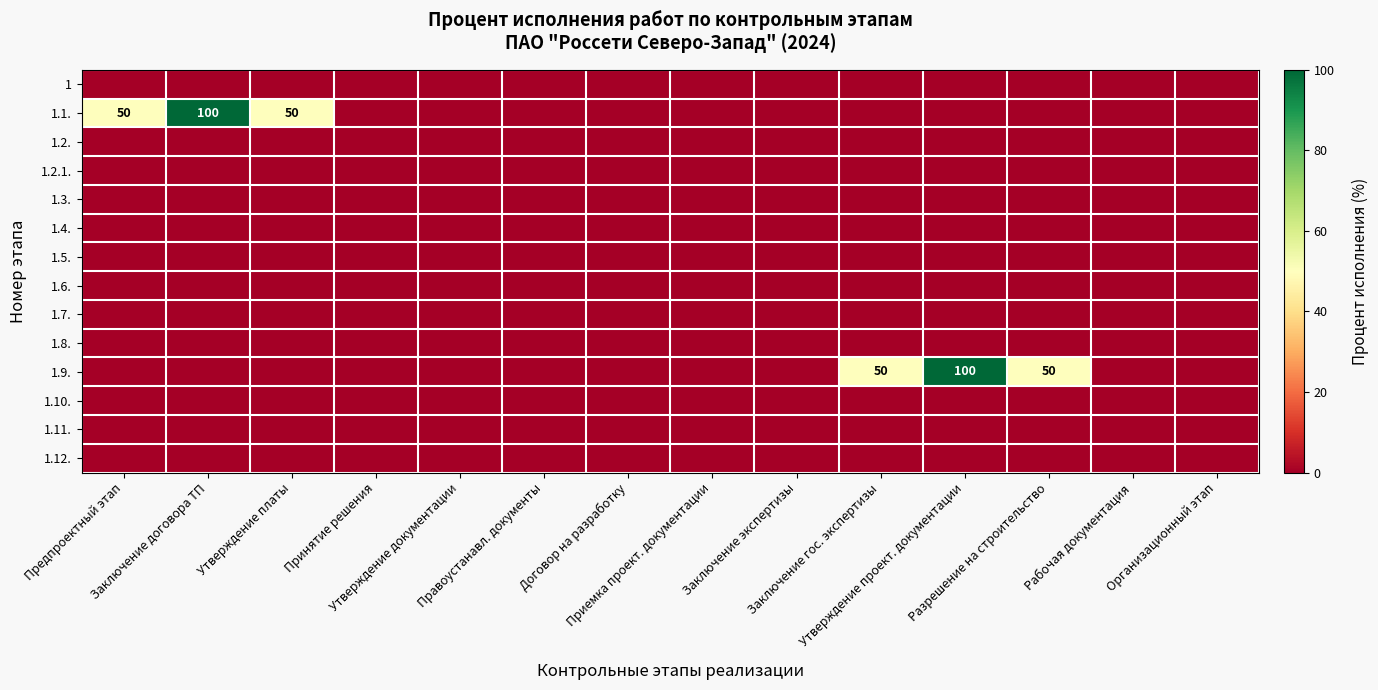

Where is 1 nearest to the value 0?

Предпроектный этап